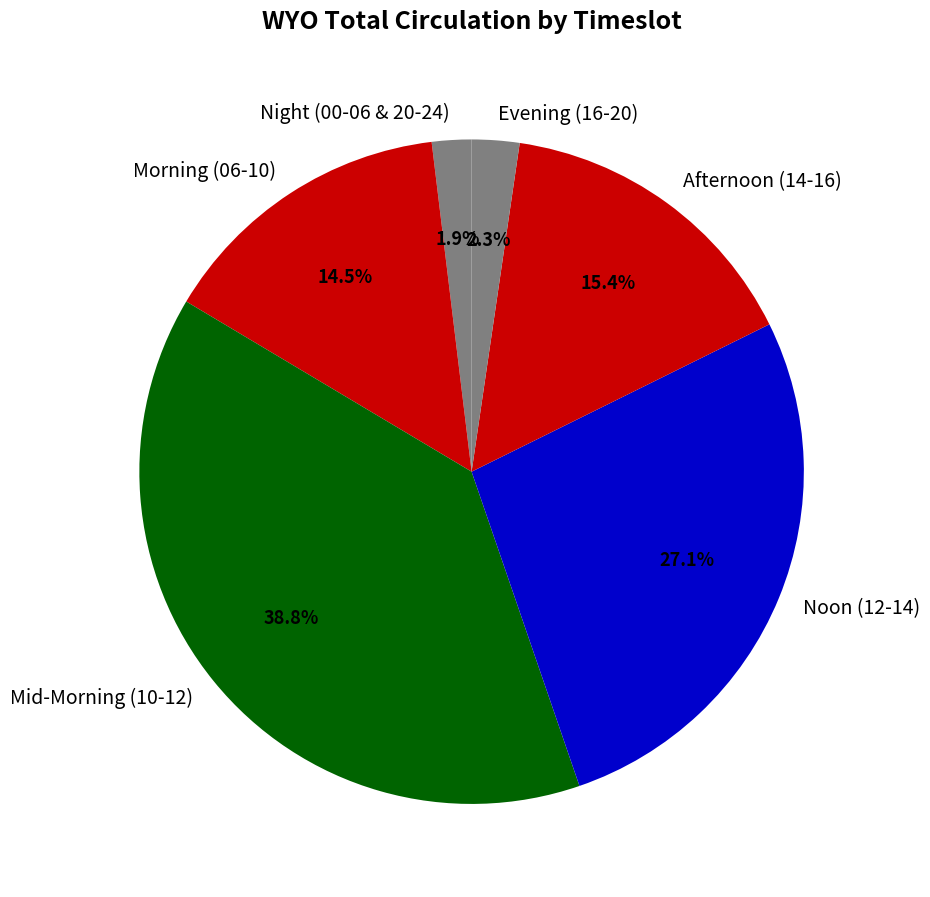

Combined, what portion of the pie is Mid-Morning (10-12) and Afternoon (14-16)?

54.2%